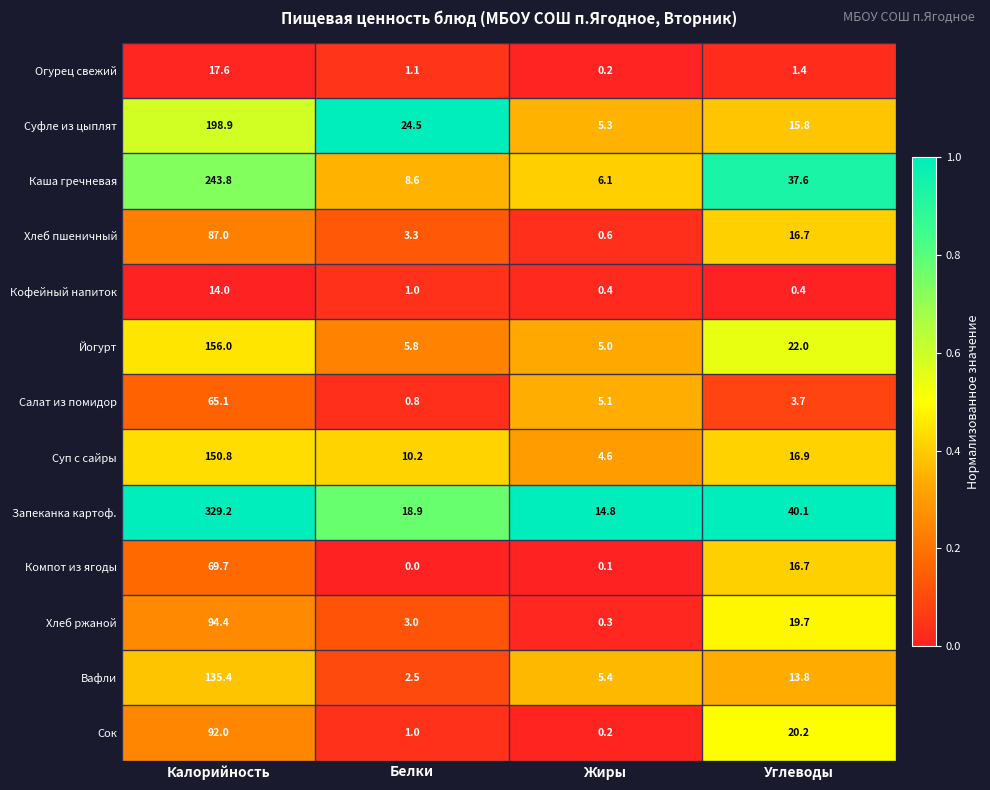

The value of Йогурт at Калорийность is 267.2. True or false?

False